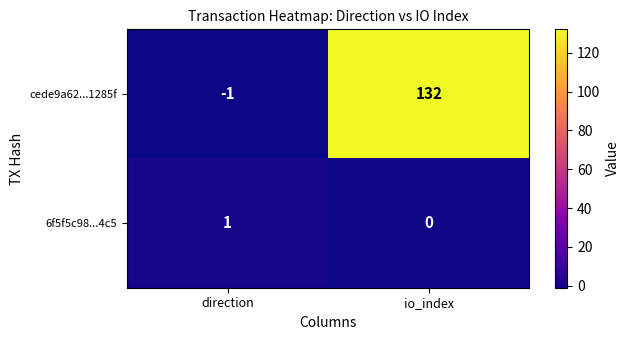

At how many categories does at least one series exceed 88?

1